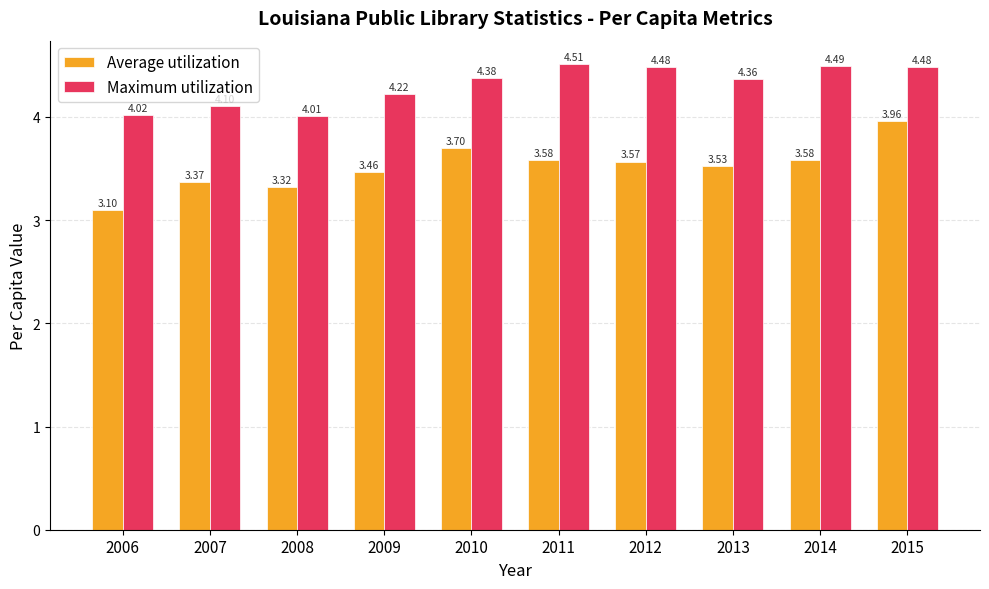

What is the difference between the maximum and minimum values in the Average utilization series?

0.9